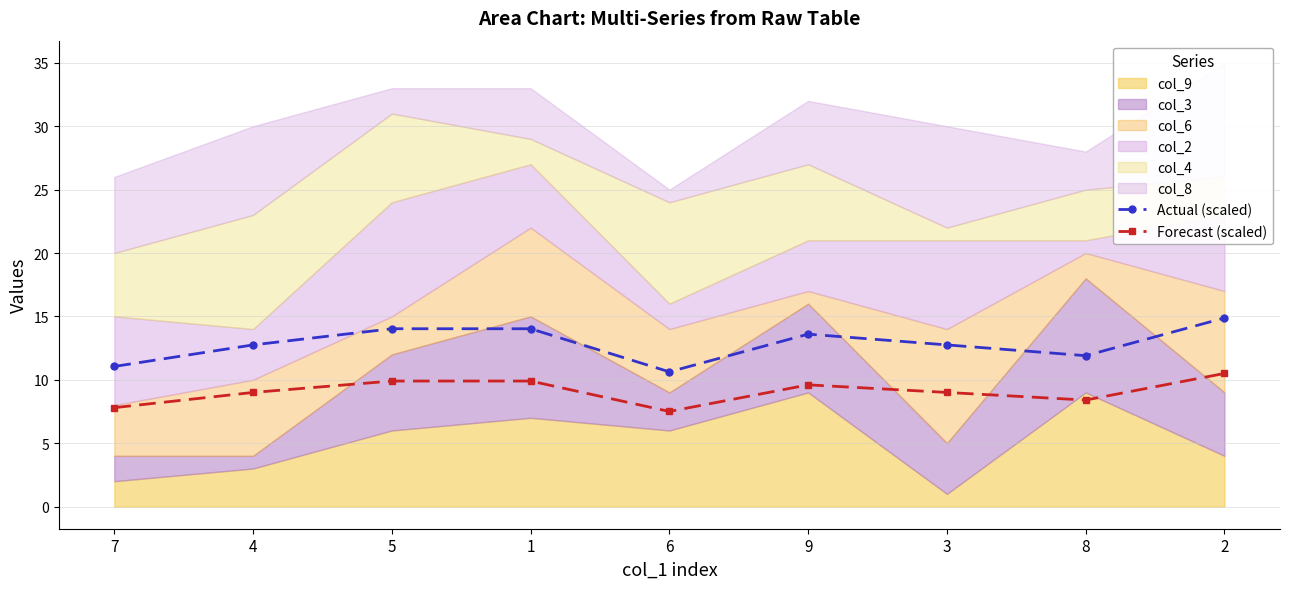

What is the approximate value of Actual (scaled) at 7?

11.0